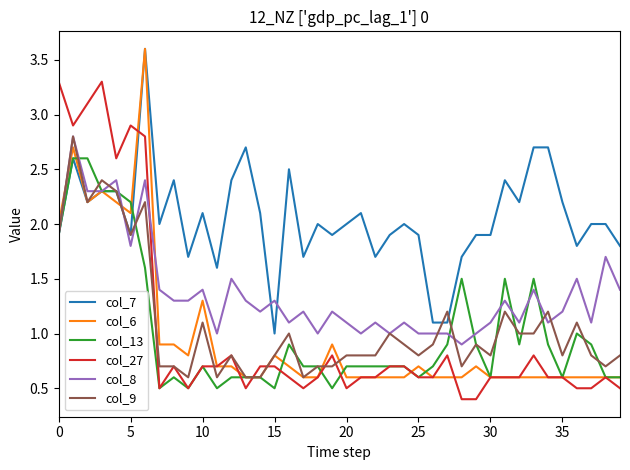

What is the minimum value for col_8?

0.9